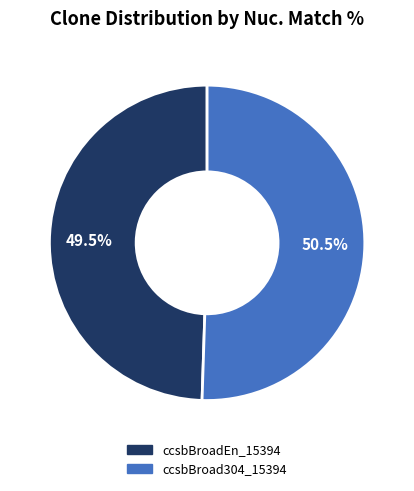

Rank the categories by value from highest to lowest.

ccsbBroad304_15394, ccsbBroadEn_15394